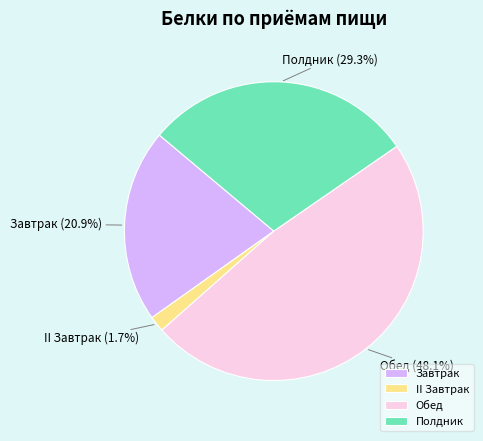

Is it true that Обед is 48% of the pie?

True